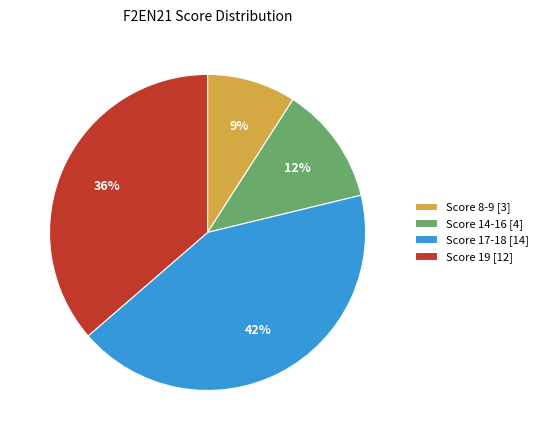

To the nearest percent, what portion does Score 8-9 [3] represent?

9%